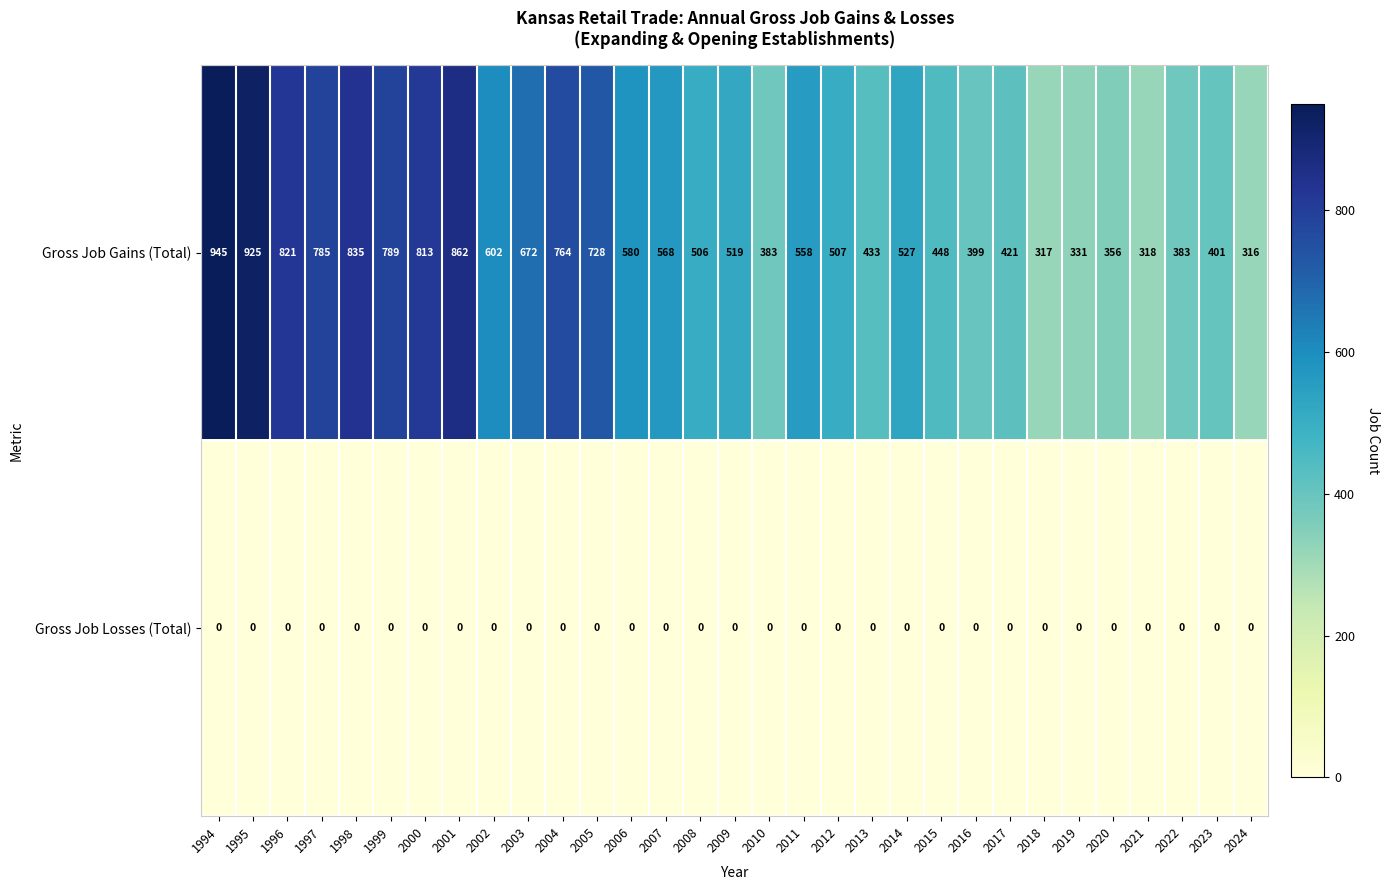

Rank the series by their average value, from lowest to highest.

Gross Job Losses (Total), Gross Job Gains (Total)